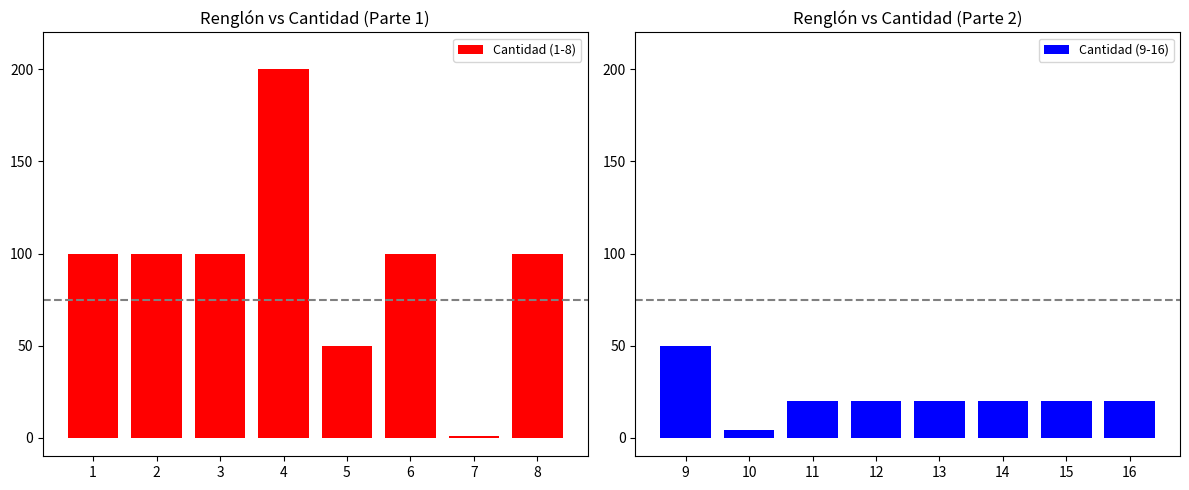

Reading right to left, extract all data points from this chart.

Cantidad (1-8): 100	1	100	50	200	100	100	100
Cantidad (9-16): 20	20	20	20	20	20	4	50